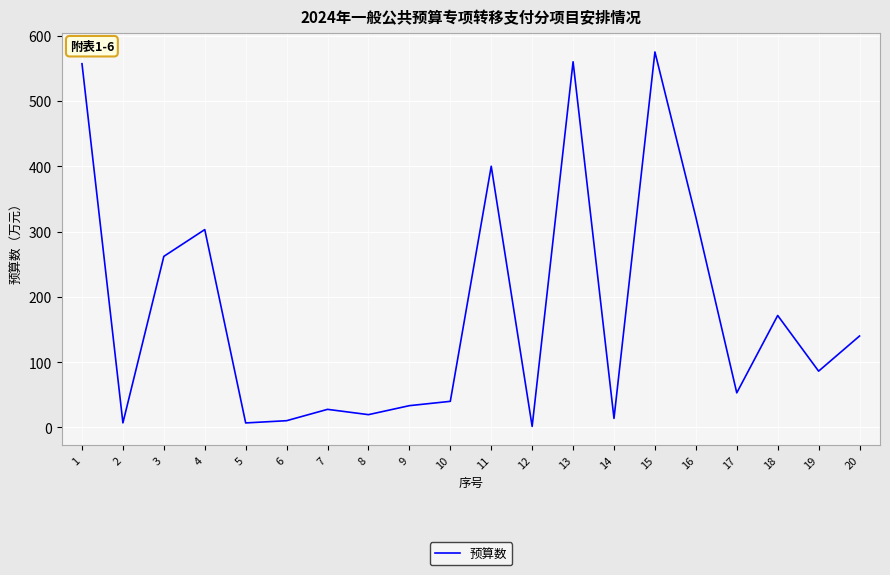

Which label corresponds to the smallest value in the chart?

12